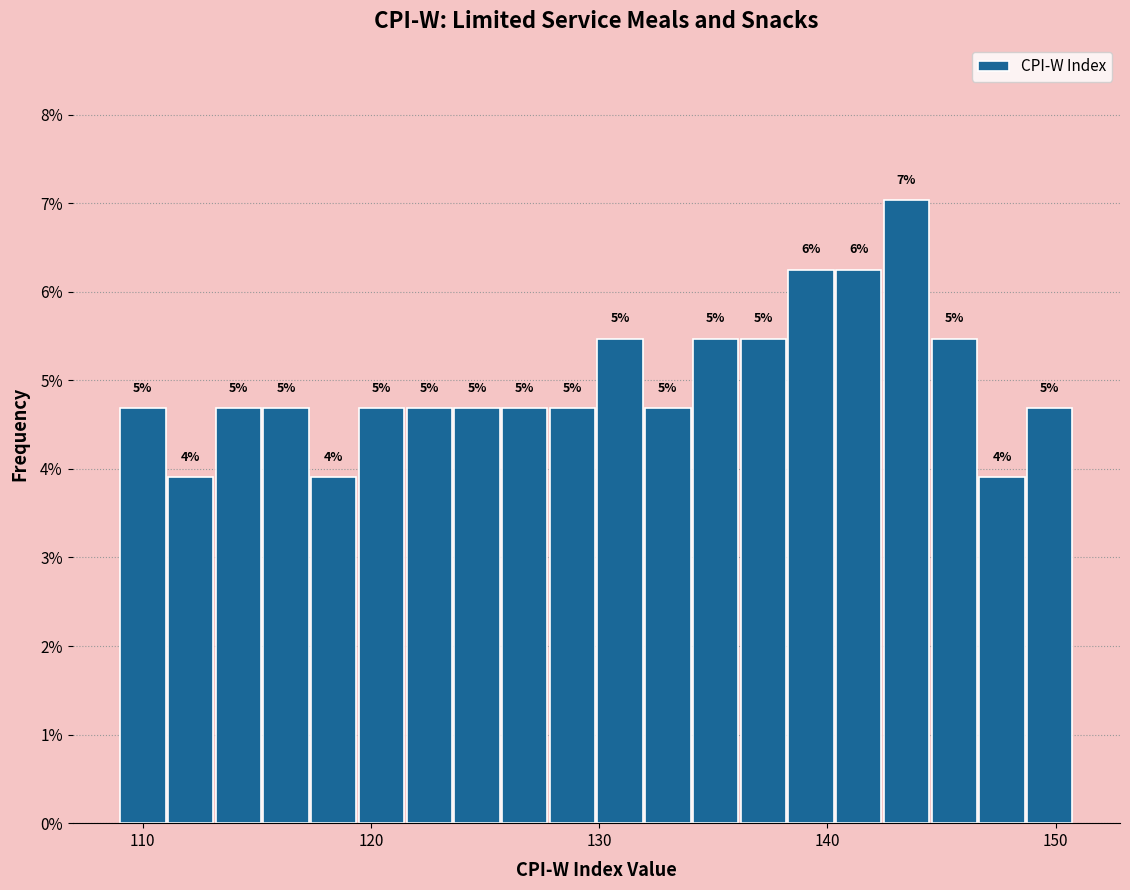

Around what value on the x-axis is the tallest bar? Give the approximate position of its centre, as read against the axis.

143